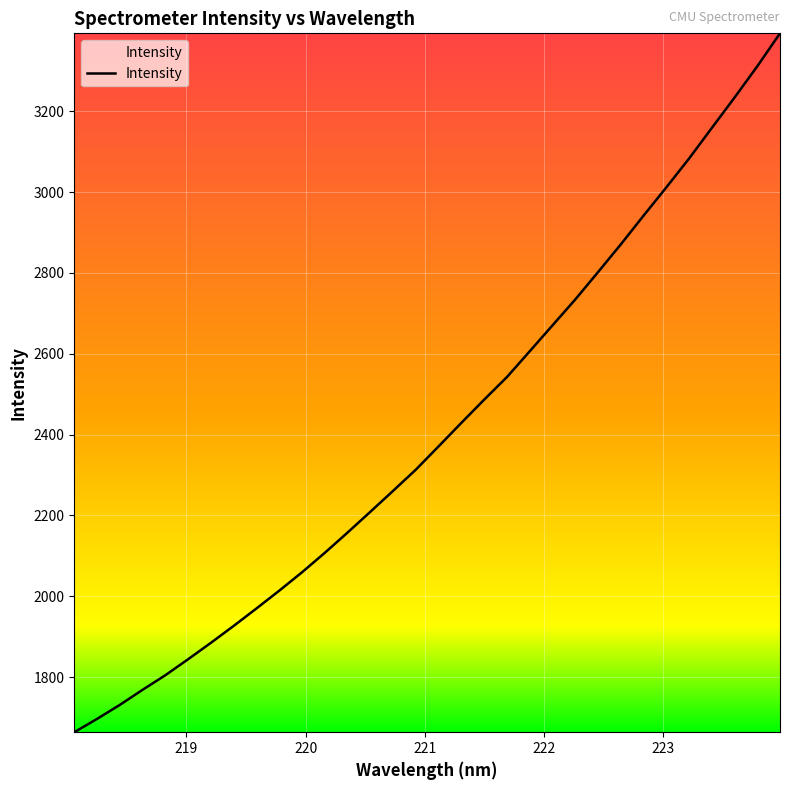

What is the difference between the maximum and minimum values?

1729.4